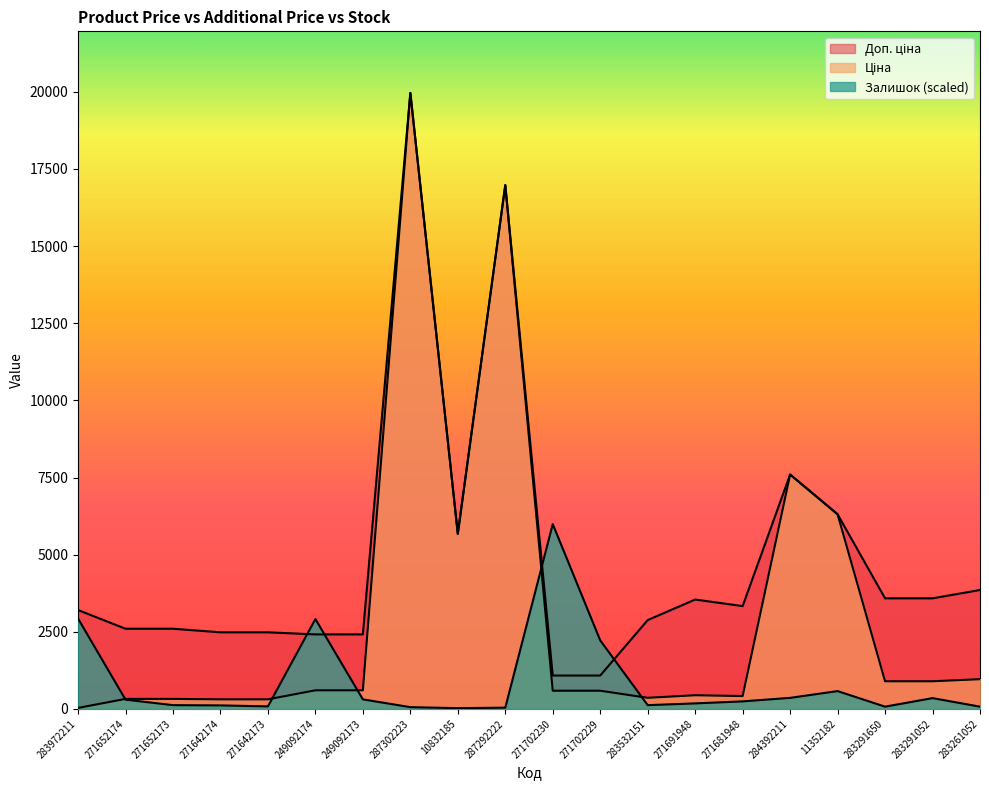

At which category does the chart reach its peak across all series?

287302223